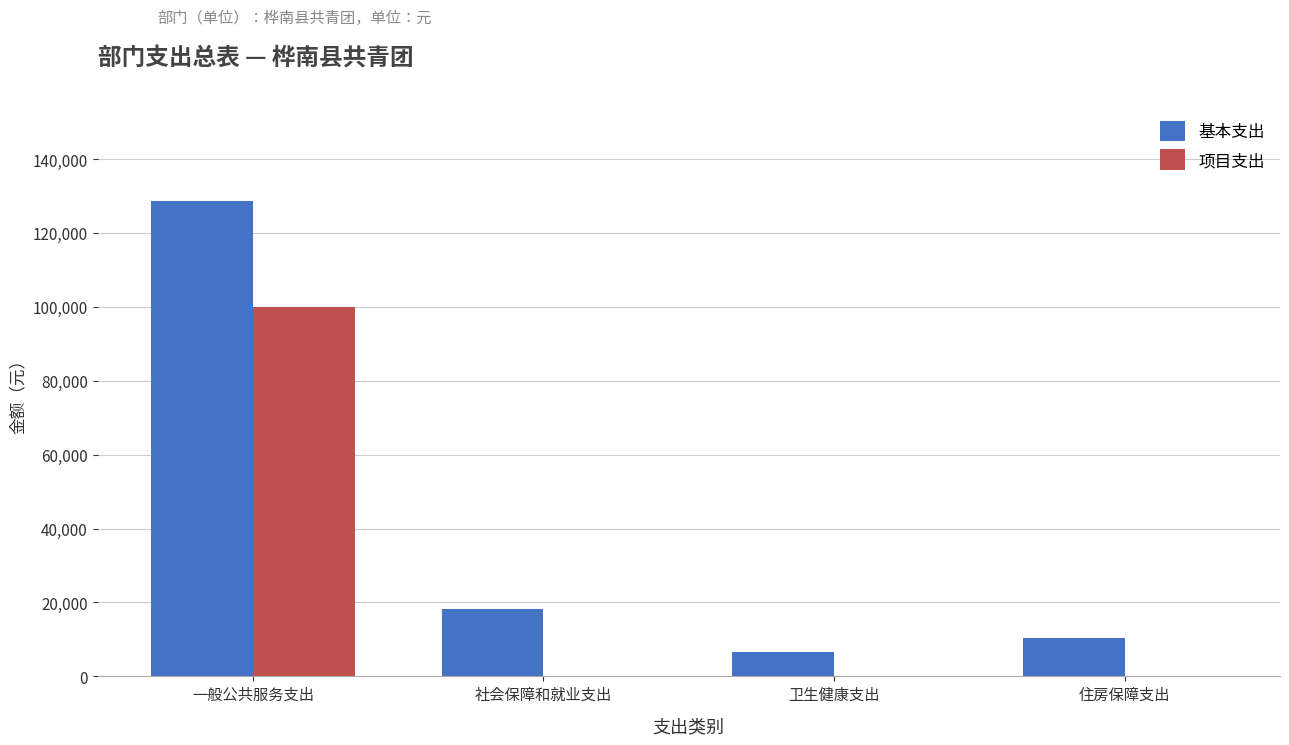

How many groups of bars are there?

4